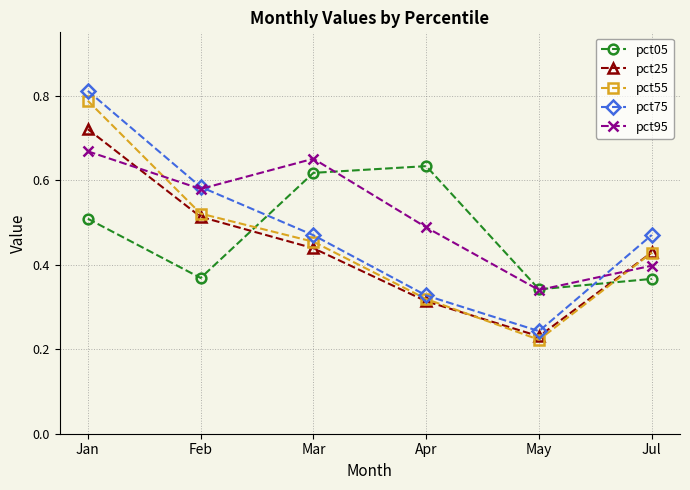

True or false: pct75 has a value of 0.7 at Mar.

False